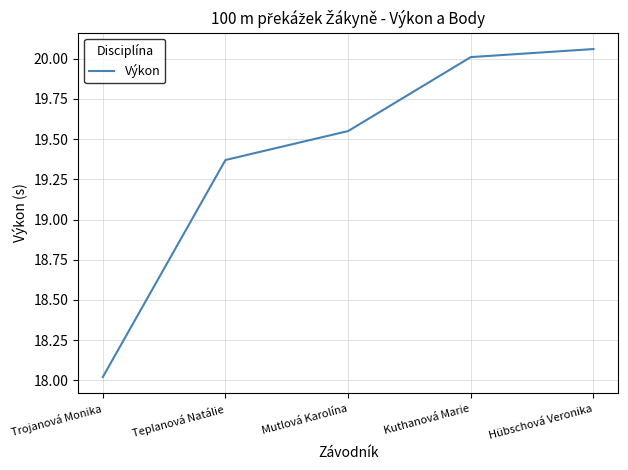

What position from the right is Teplanová Natálie?

4